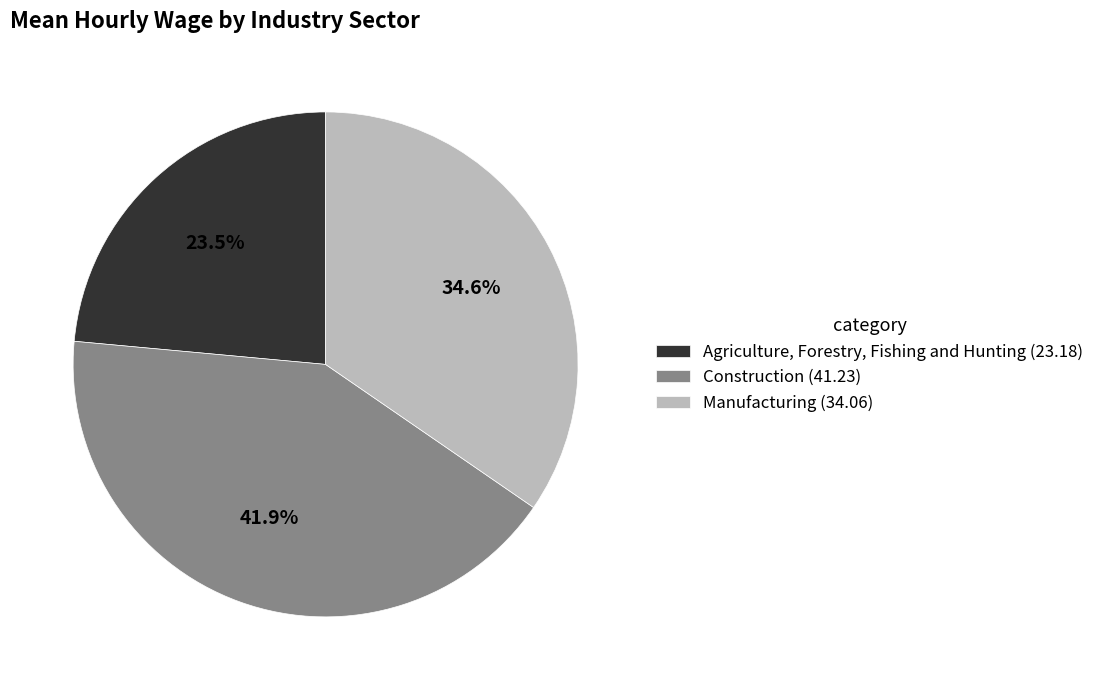

Does Construction represent more than half of the total?

No